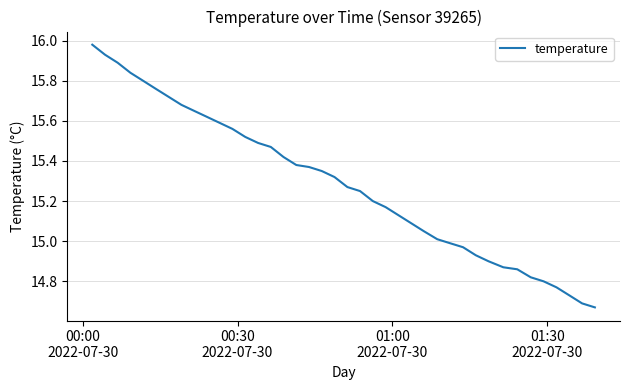

Reading left to right, transcribe all the data shown in this chart.

16.0	15.9	15.9	15.8	15.8	15.8	15.7	15.7	15.7	15.6	15.6	15.6	15.5	15.5	15.5	15.4	15.4	15.4	15.3	15.3	15.3	15.2	15.2	15.2	15.1	15.1	15.1	15.0	15.0	15.0	14.9	14.9	14.9	14.9	14.8	14.8	14.8	14.7	14.7	14.7